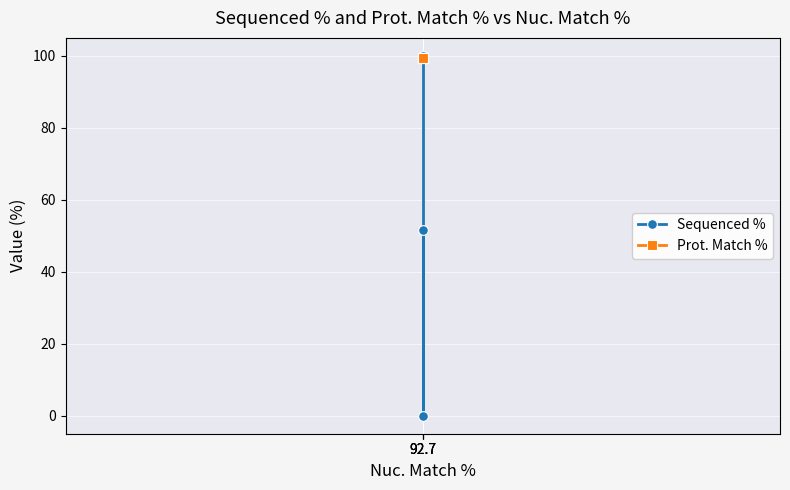

At which category is the sum across all series the highest?

92.7